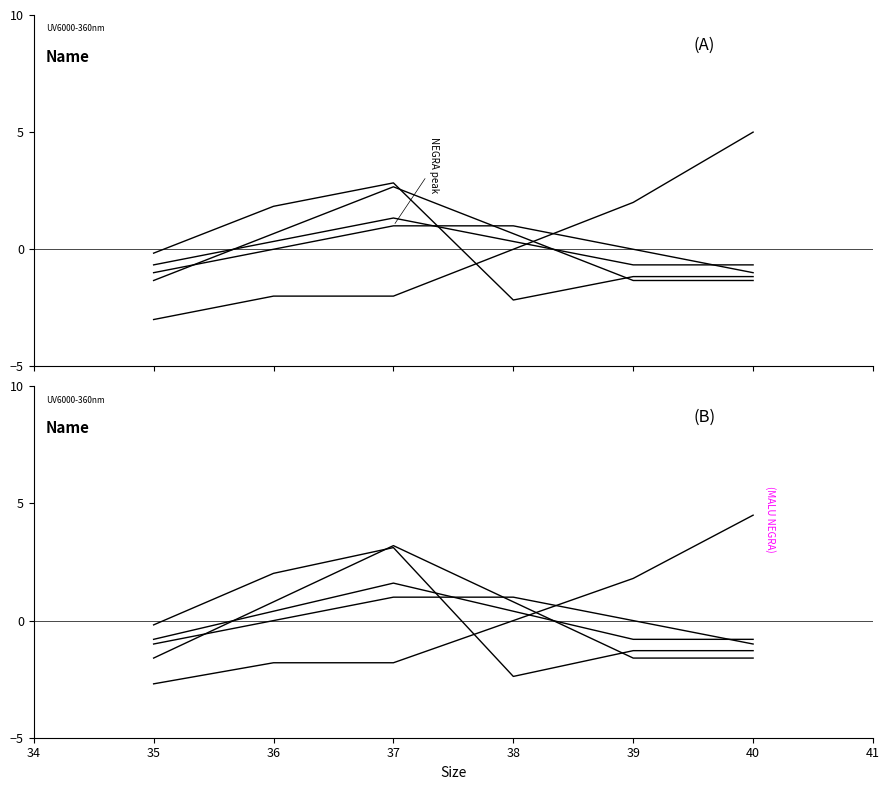

How many categories are shown in the chart?

6